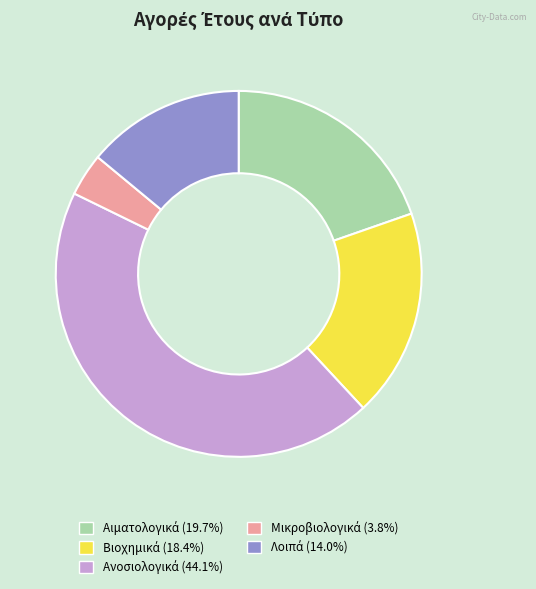

Does any single category account for the majority?

No